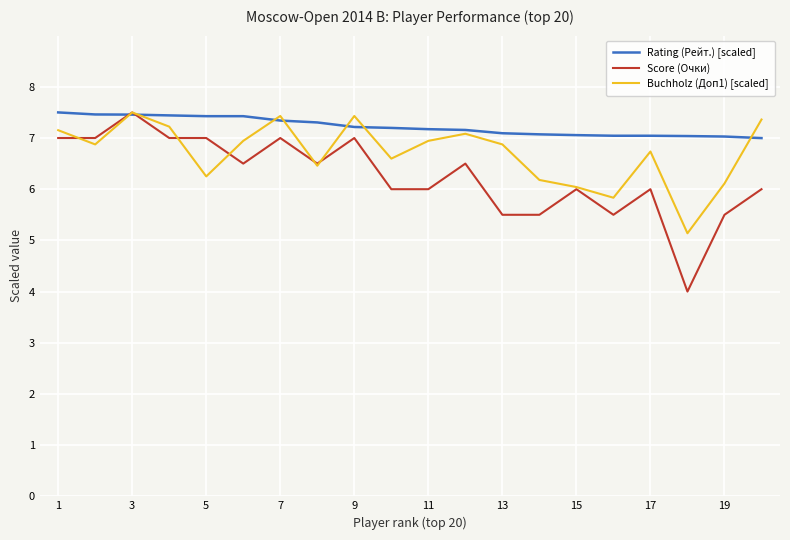

Rank the series by their average value, from highest to lowest.

Rating (Рейт.) [scaled], Buchholz (Доп1) [scaled], Score (Очки)